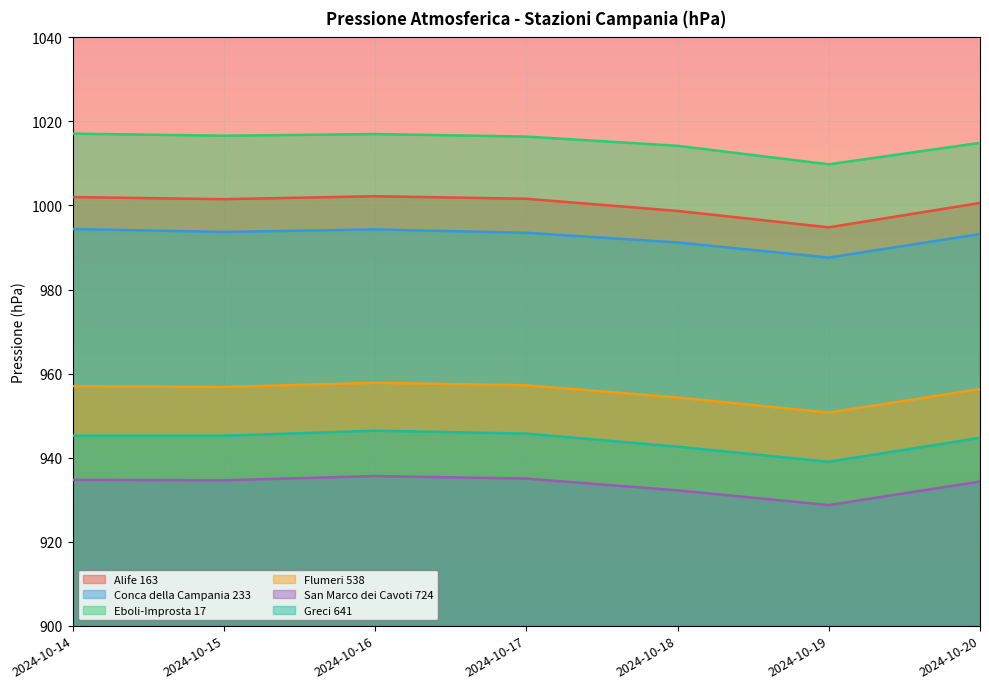

At which category does Flumeri 538 reach its first local valley?

2024-10-15